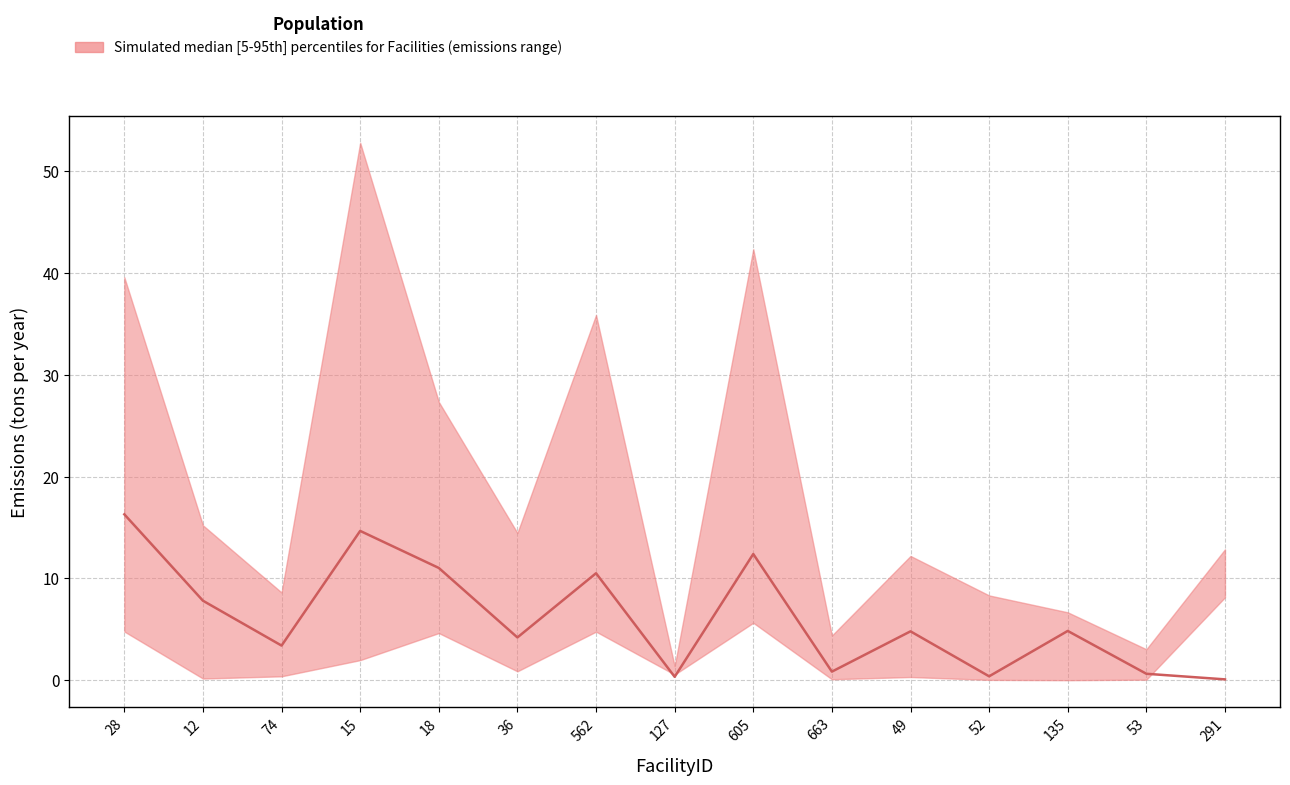

Where does the data first go above 4?

28